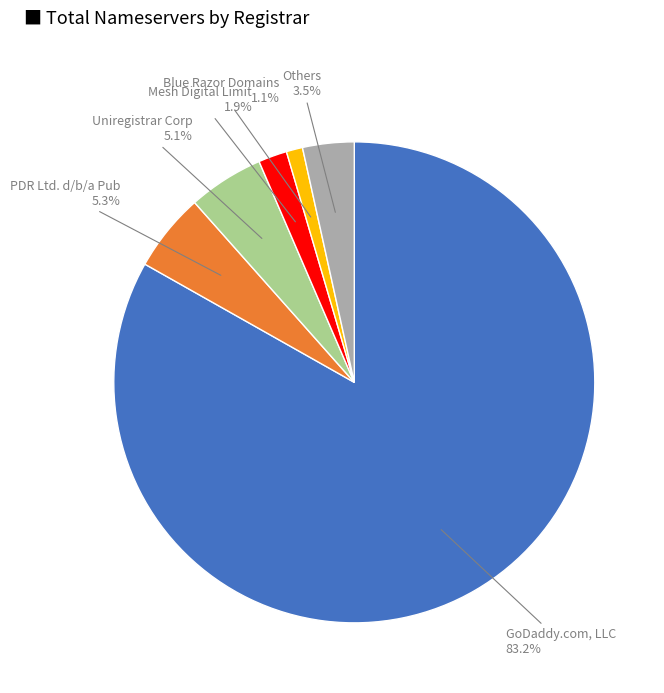

How many slices are in this pie chart?

6